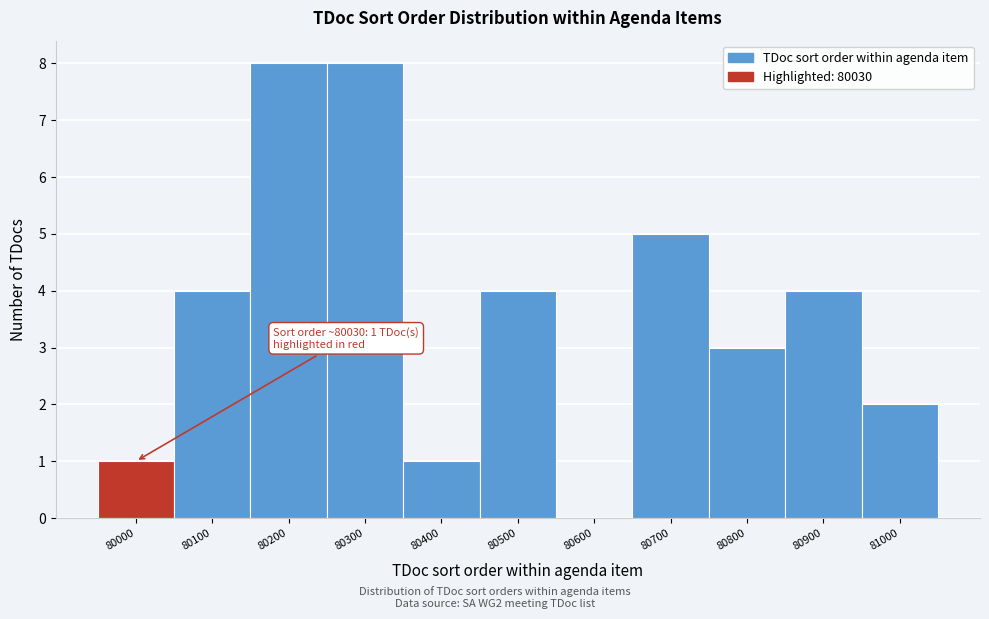

Reading left to right, transcribe all the data shown in this chart.

80000=1	80100=4	80200=8	80300=8	80400=1	80500=4	80600=0	80700=5	80800=3	80900=4	81000=2